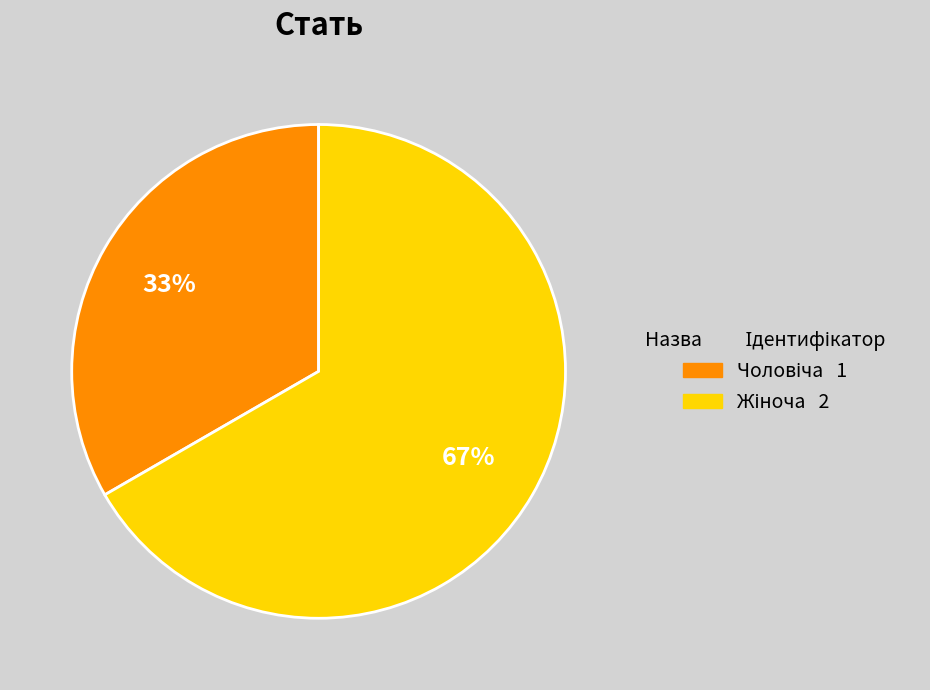

Does any single category account for the majority?

Yes